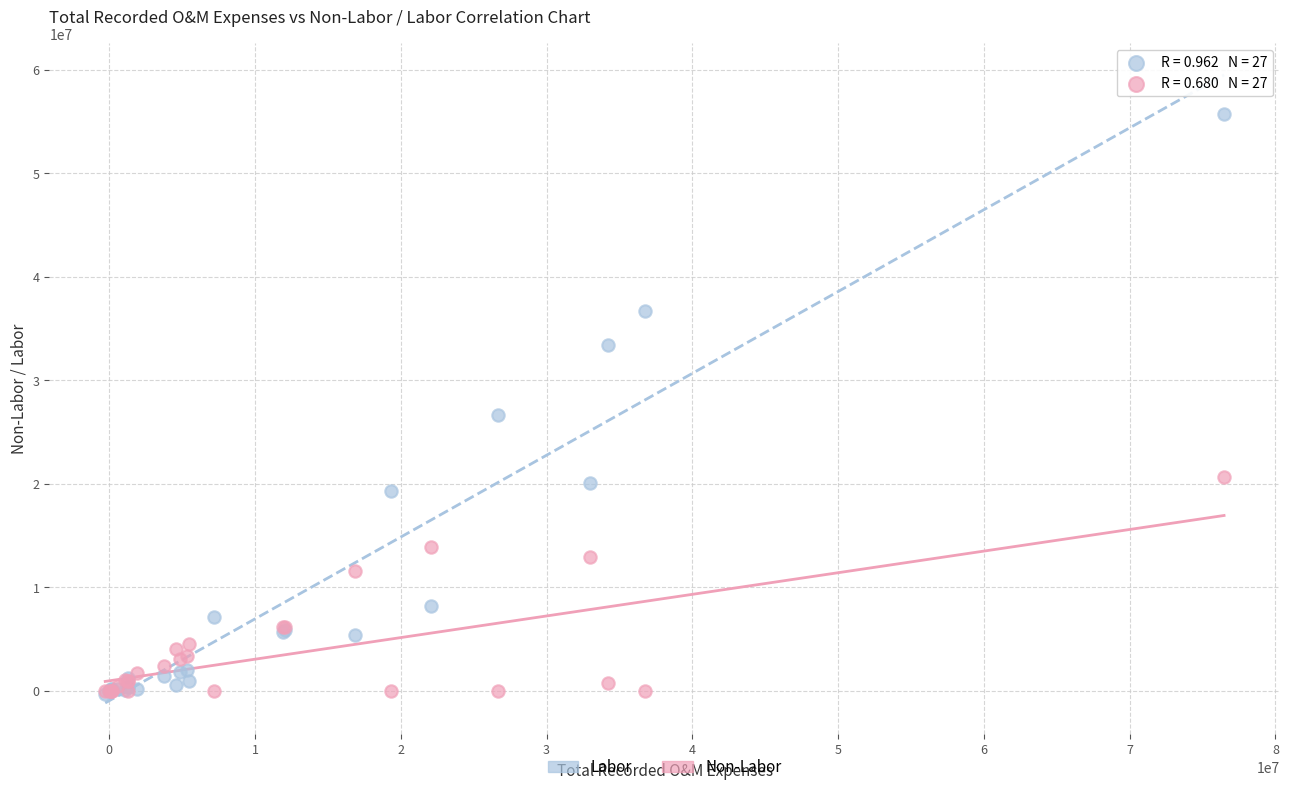

In the Labor series, what Y value is closest to 27741581?

26685405.7